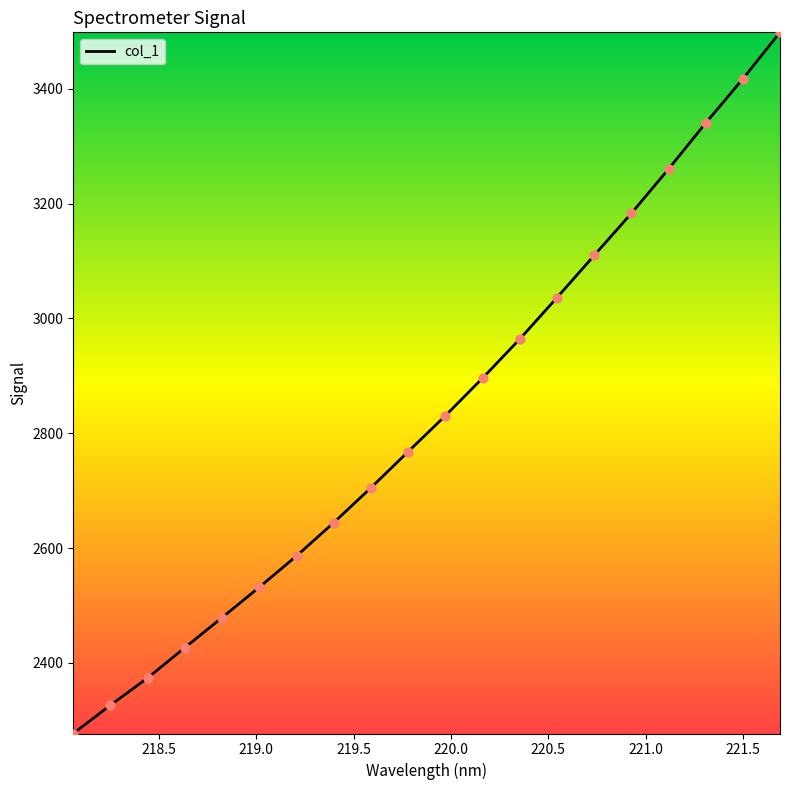

What is the difference between the maximum and minimum values?

1221.0